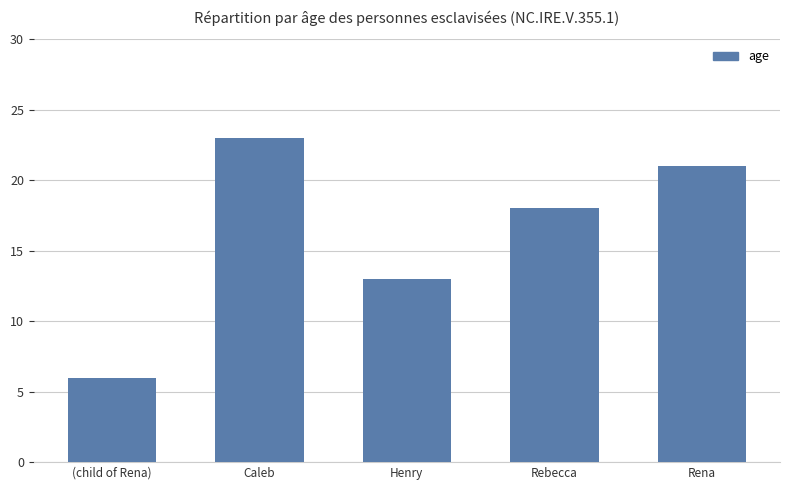

What is the sum of the values at Rebecca and (child of Rena)?

24